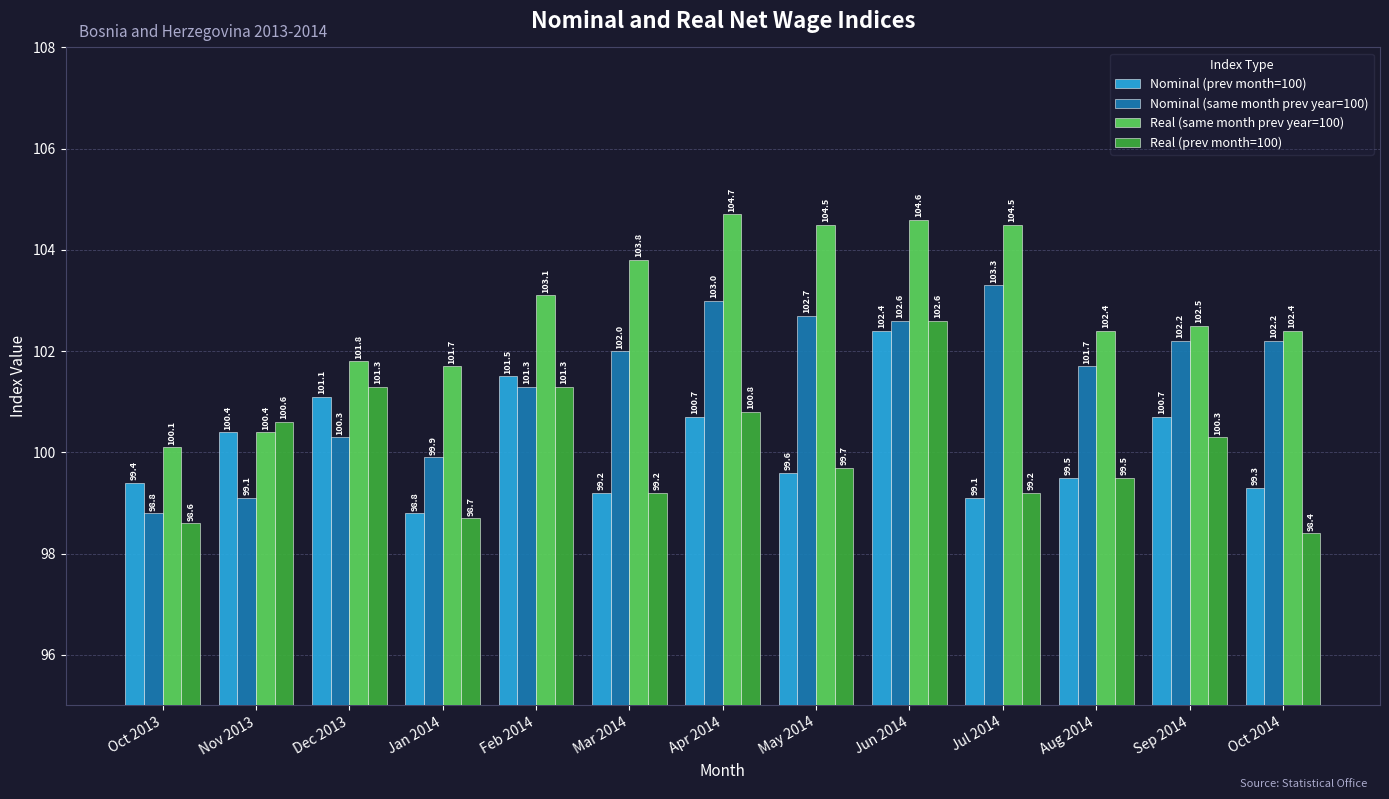

At how many categories does at least one series exceed 99?

13